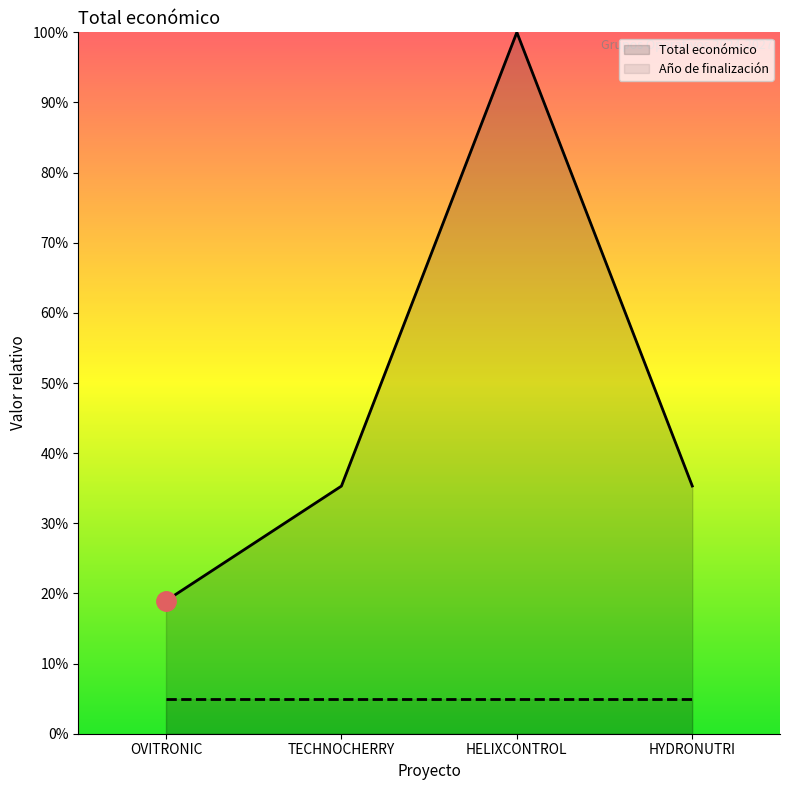

Does the chart have visible grid lines?

No